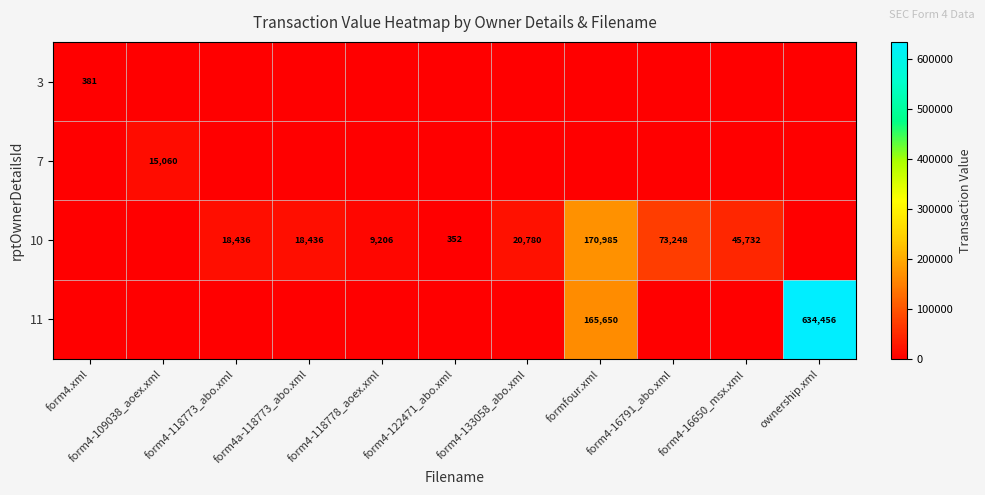

What is the difference between the 10 values at form4-16650_msx.xml and form4-118778_aoex.xml?

36526